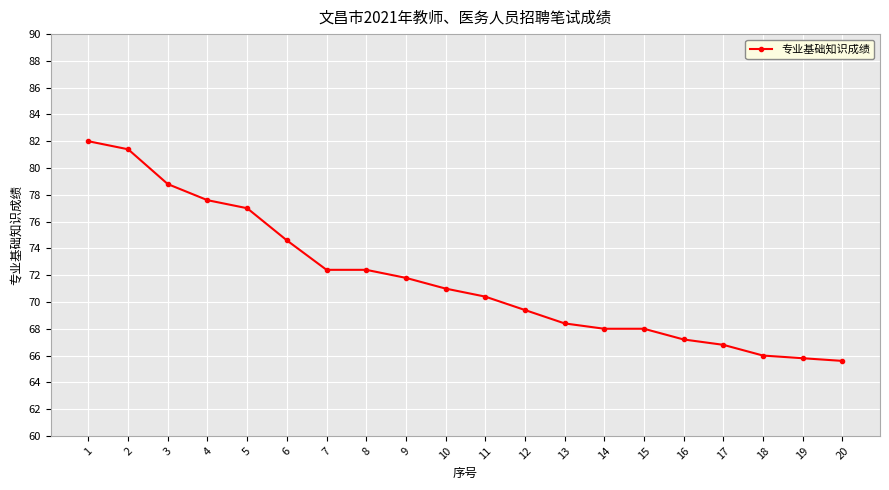

What is the change in value from 2 to 20?

-15.8